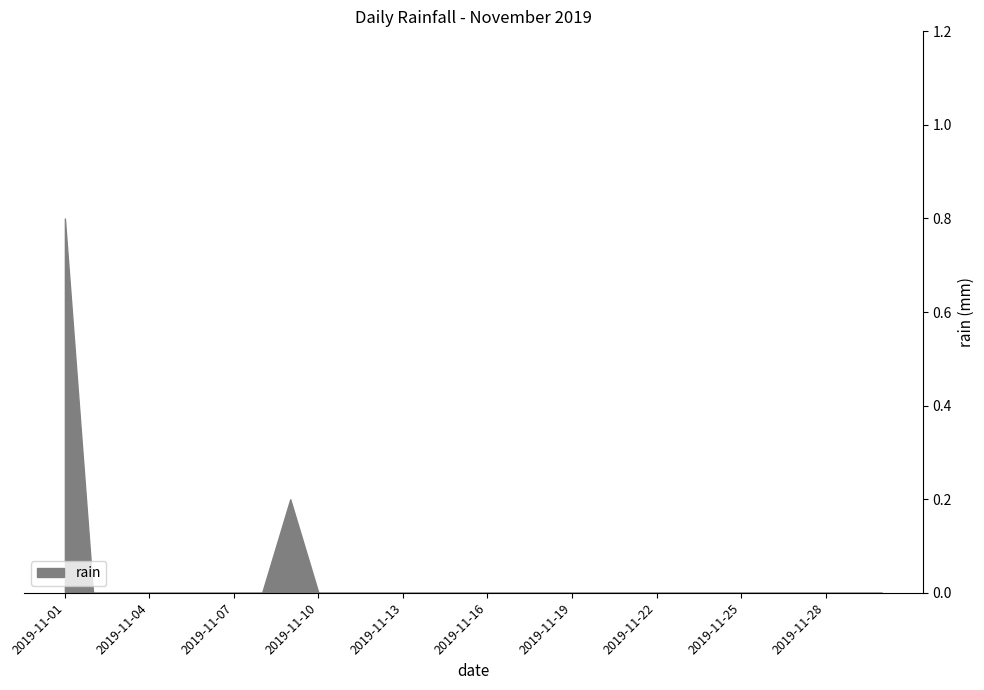

List the labels in order of value, largest first.

2019-11-01, 2019-11-09, 2019-11-02, 2019-11-03, 2019-11-04, 2019-11-05, 2019-11-06, 2019-11-07, 2019-11-08, 2019-11-10, 2019-11-11, 2019-11-12, 2019-11-13, 2019-11-14, 2019-11-15, 2019-11-16, 2019-11-17, 2019-11-18, 2019-11-19, 2019-11-20, 2019-11-21, 2019-11-22, 2019-11-23, 2019-11-24, 2019-11-25, 2019-11-26, 2019-11-27, 2019-11-28, 2019-11-29, 2019-11-30